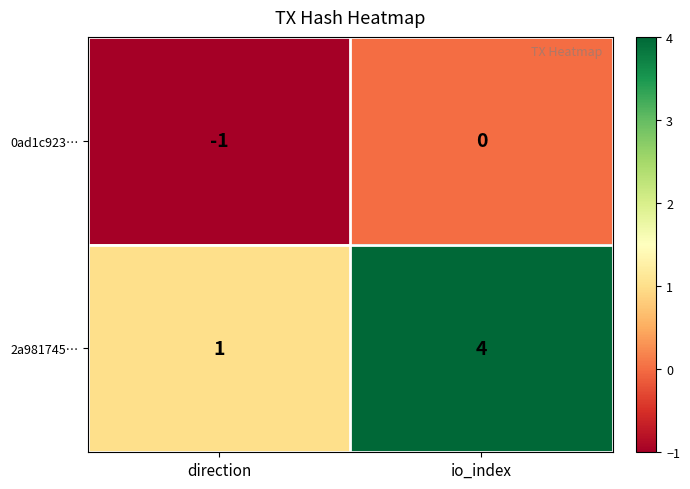

What is the spread (max minus min) of values at io_index?

4